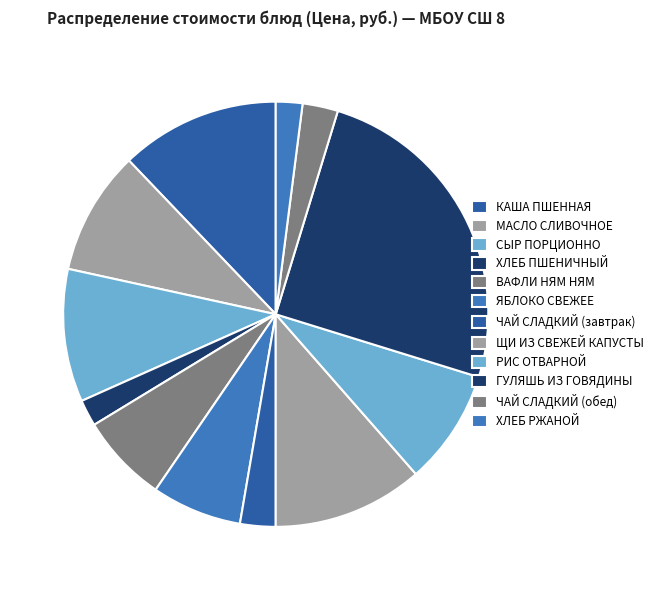

To the nearest percent, what is the difference between the ХЛЕБ ПШЕНИЧНЫЙ and ЧАЙ СЛАДКИЙ (обед) slice percentages?

1%